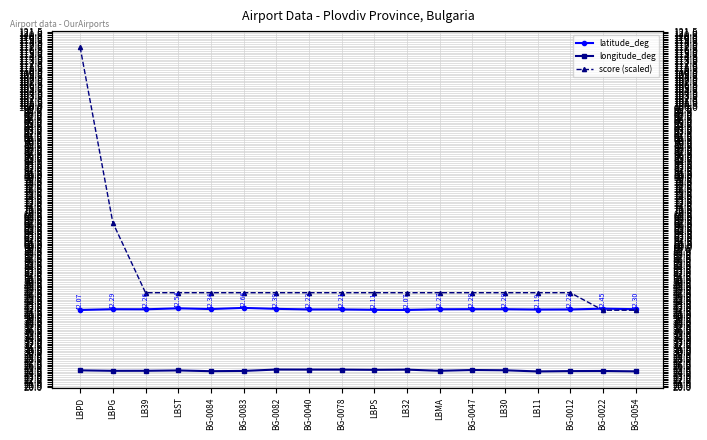

Between BG-0083 and BG-0012, which is larger?

BG-0083